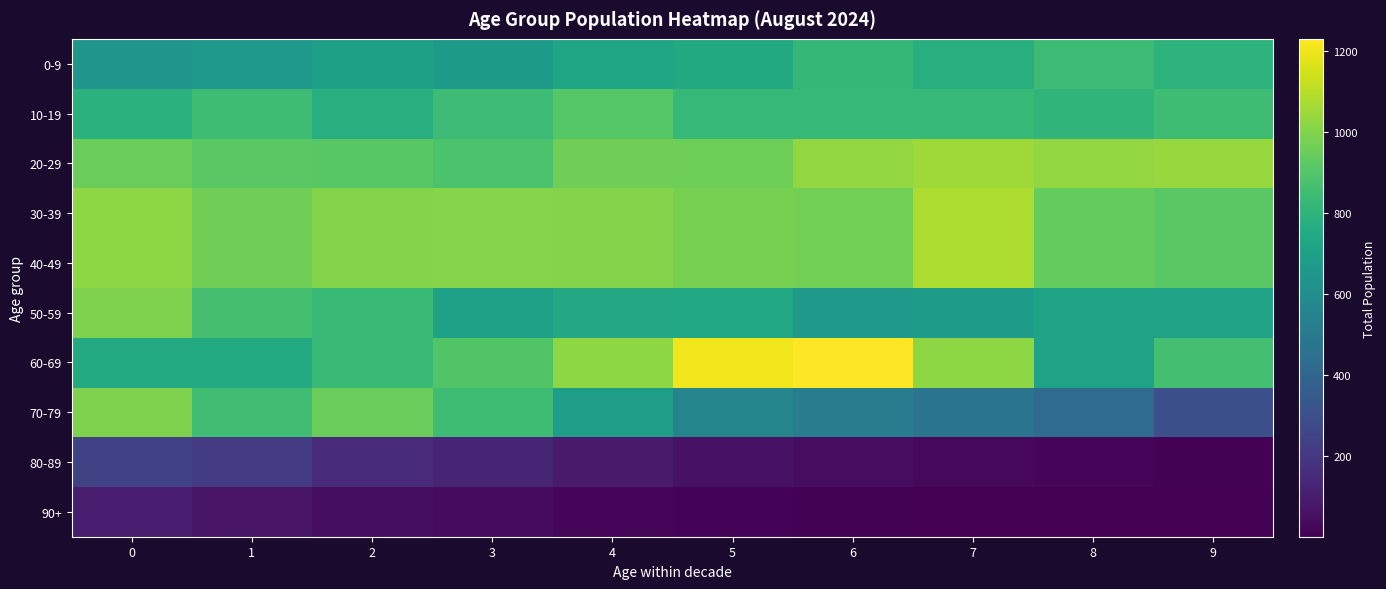

Reading right to left, list all the values displayed in this chart.

0-9: 9=798	8=845	7=770	6=821	5=749	4=722	3=672	2=700	1=666	0=641
10-19: 9=849	8=806	7=825	6=826	5=825	4=906	3=842	2=772	1=849	0=786
20-29: 9=1040	8=1034	7=1057	6=1030	5=959	4=962	3=881	2=913	1=918	0=956
30-39: 9=914	8=942	7=1081	6=971	5=979	4=1003	3=1008	2=1001	1=963	0=1024
40-49: 9=914	8=942	7=1081	6=971	5=979	4=1003	3=1008	2=1001	1=963	0=1024
50-59: 9=712	8=710	7=682	6=663	5=736	4=744	3=704	2=829	1=868	0=995
60-69: 9=862	8=709	7=1023	6=1231	5=1206	4=1024	3=898	2=835	1=751	0=753
70-79: 9=299	8=431	7=473	6=519	5=561	4=691	3=849	2=950	1=855	0=992
80-89: 9=10	8=20	7=27	6=42	5=60	4=90	3=128	2=148	1=213	0=242
90+: 9=1	8=2	7=4	6=8	5=12	4=21	3=36	2=45	1=68	0=93